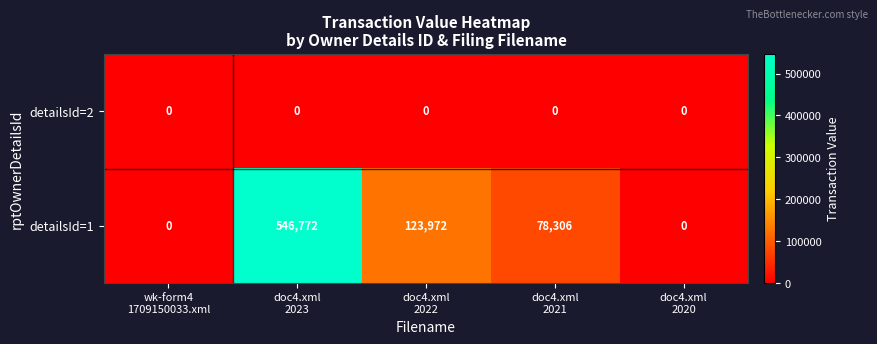

Which series has the largest total across all categories?

detailsId=1